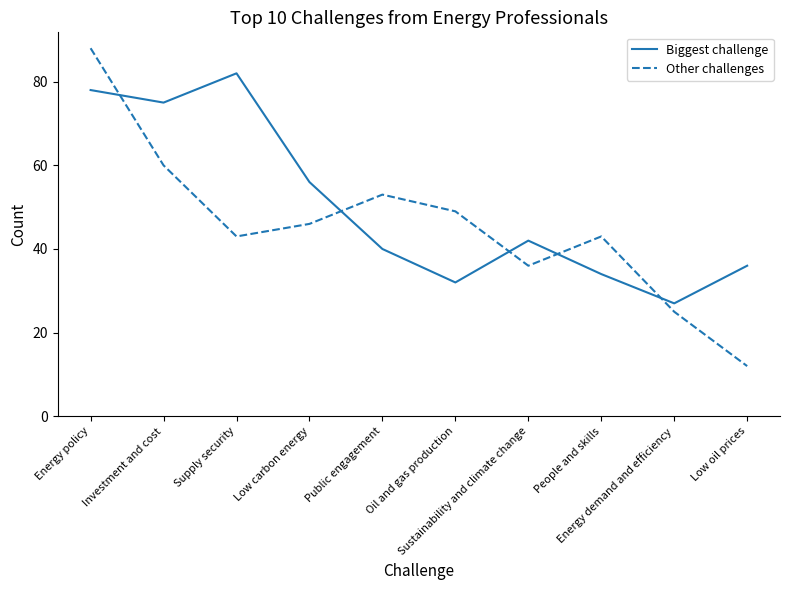

What are all the series names shown in the legend?

Biggest challenge, Other challenges